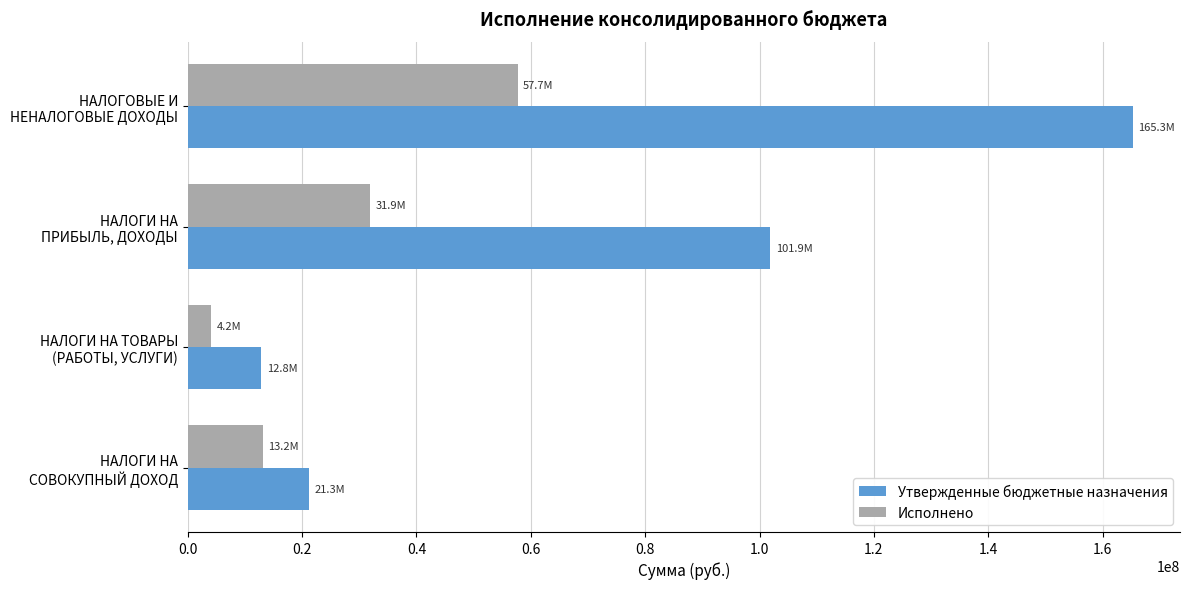

What is the sum of all Исполнено values?

106911826.8